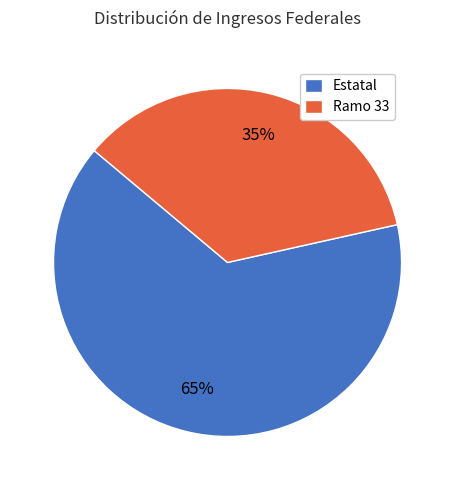

True or false: Ramo 33 accounts for 42% of the total.

False